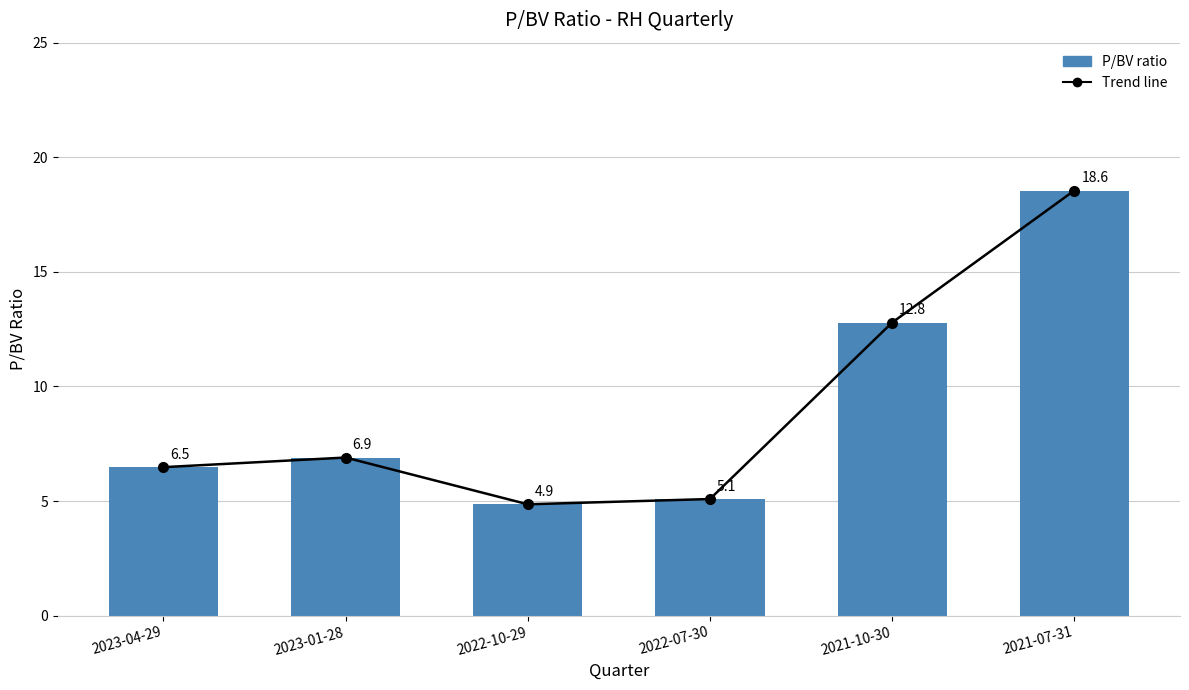

Between 2021-10-30 and 2023-01-28, which is larger?

2021-10-30